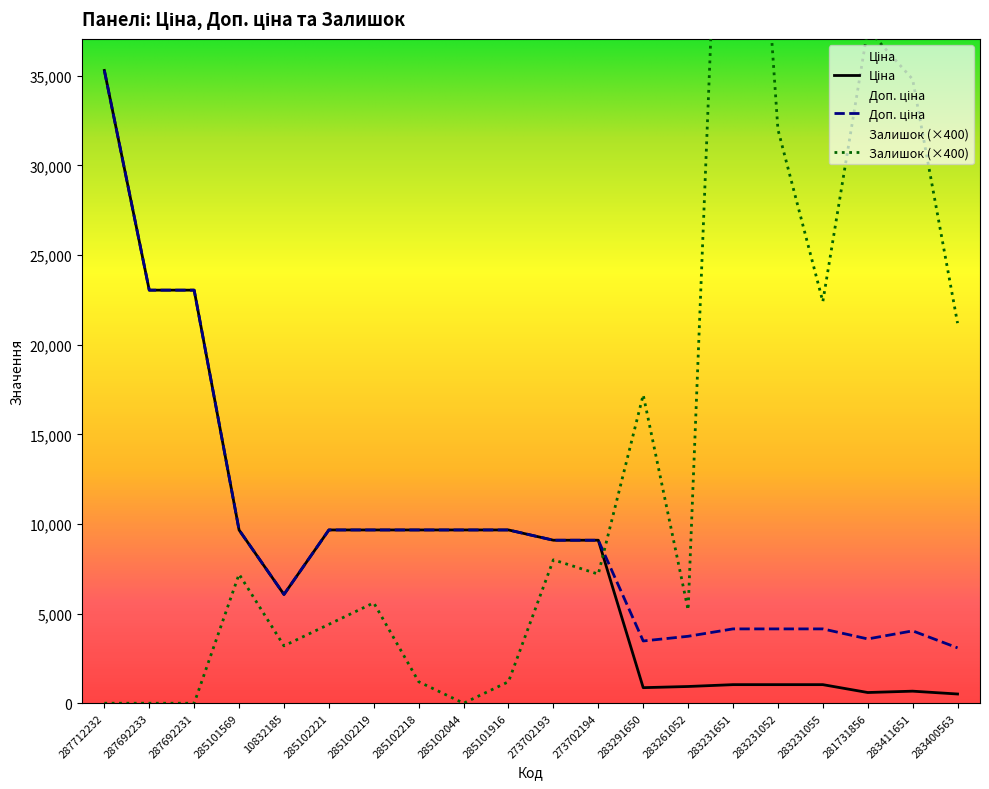

Does the chart display data point markers on the line(s)?

No